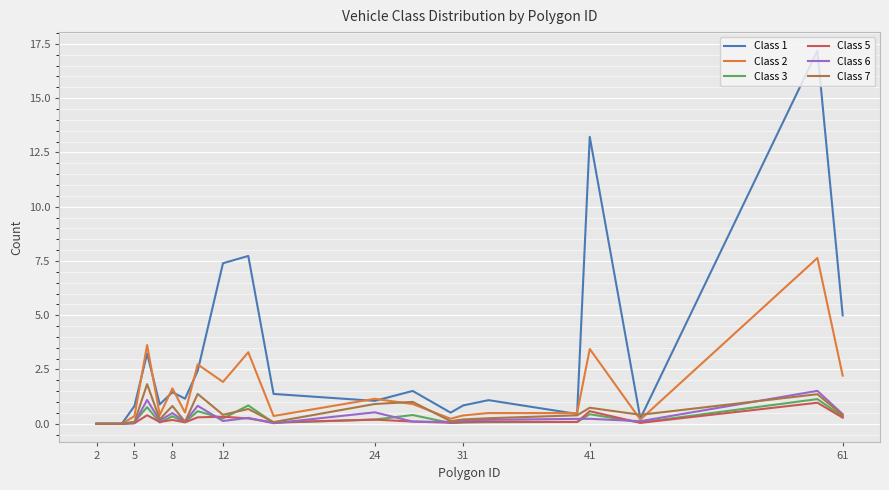

Which series has the largest total across all categories?

Class 1